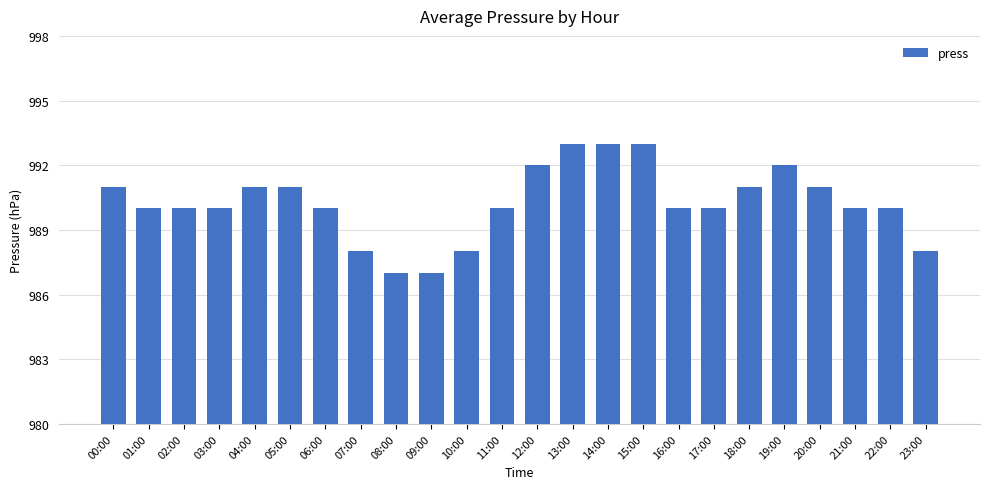

True or false: the data shows 1448 at 01:00.

False